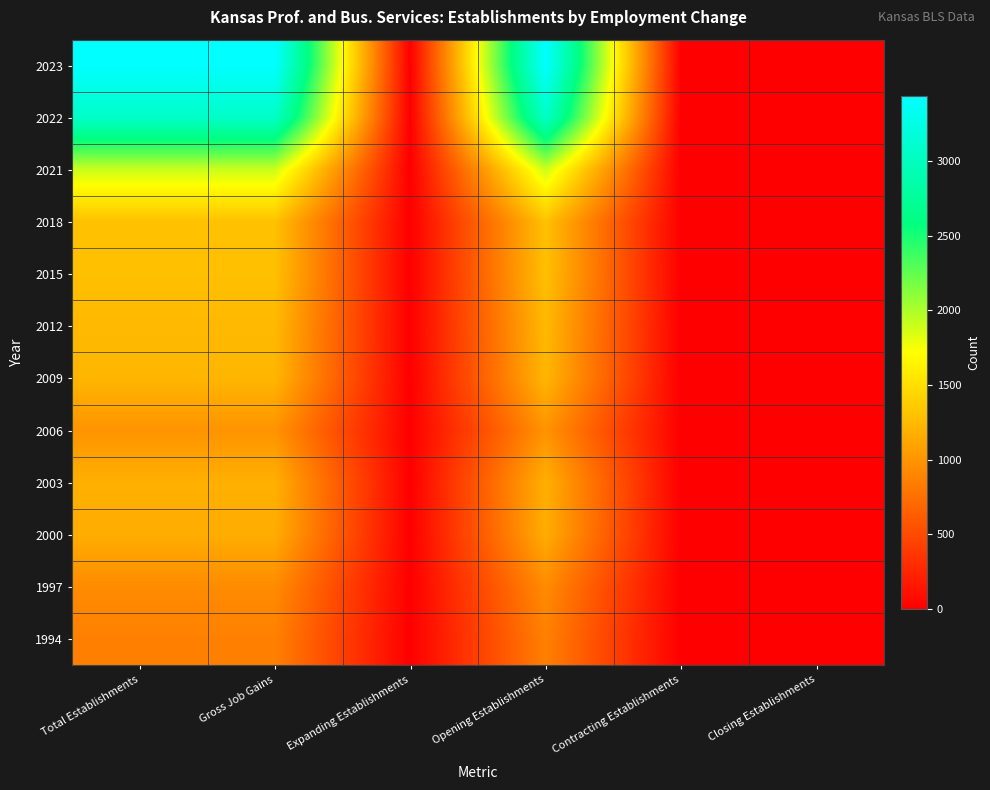

Reading left to right, list all the values displayed in this chart.

1994: Total Establishments=870	Gross Job Gains=870	Expanding Establishments=0	Opening Establishments=870	Contracting Establishments=0	Closing Establishments=0
1997: Total Establishments=944	Gross Job Gains=944	Expanding Establishments=0	Opening Establishments=944	Contracting Establishments=0	Closing Establishments=0
2000: Total Establishments=1169	Gross Job Gains=1169	Expanding Establishments=0	Opening Establishments=1169	Contracting Establishments=0	Closing Establishments=0
2003: Total Establishments=1192	Gross Job Gains=1192	Expanding Establishments=0	Opening Establishments=1192	Contracting Establishments=0	Closing Establishments=0
2006: Total Establishments=1000	Gross Job Gains=1000	Expanding Establishments=0	Opening Establishments=1000	Contracting Establishments=0	Closing Establishments=0
2009: Total Establishments=1231	Gross Job Gains=1231	Expanding Establishments=0	Opening Establishments=1231	Contracting Establishments=0	Closing Establishments=0
2012: Total Establishments=1253	Gross Job Gains=1253	Expanding Establishments=0	Opening Establishments=1253	Contracting Establishments=0	Closing Establishments=0
2015: Total Establishments=1298	Gross Job Gains=1298	Expanding Establishments=0	Opening Establishments=1298	Contracting Establishments=0	Closing Establishments=0
2018: Total Establishments=1306	Gross Job Gains=1306	Expanding Establishments=0	Opening Establishments=1306	Contracting Establishments=0	Closing Establishments=0
2021: Total Establishments=1895	Gross Job Gains=1895	Expanding Establishments=0	Opening Establishments=1895	Contracting Establishments=0	Closing Establishments=0
2022: Total Establishments=3060	Gross Job Gains=3060	Expanding Establishments=0	Opening Establishments=3060	Contracting Establishments=0	Closing Establishments=0
2023: Total Establishments=3438	Gross Job Gains=3438	Expanding Establishments=0	Opening Establishments=3438	Contracting Establishments=0	Closing Establishments=0